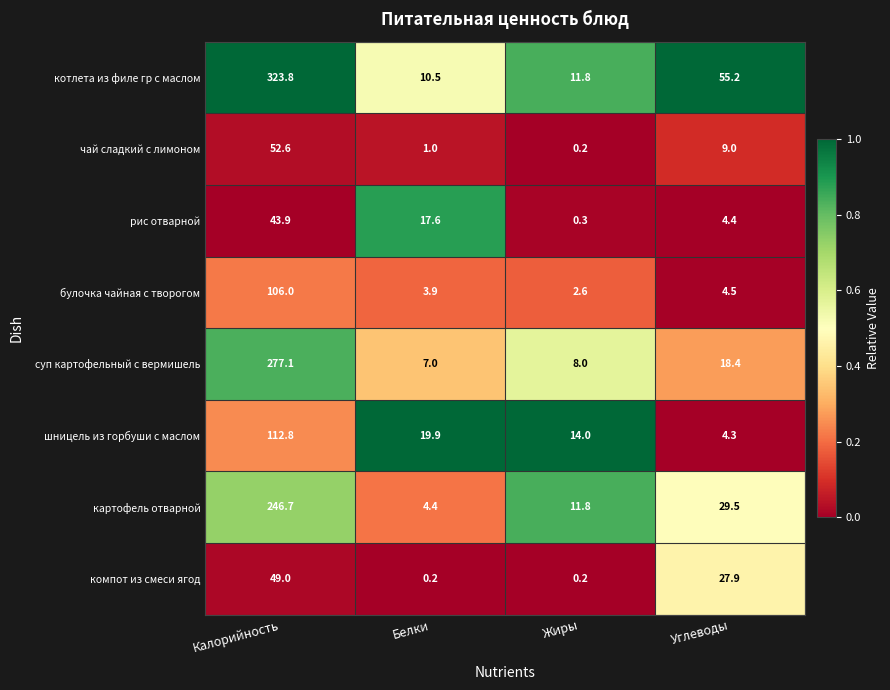

How many values in the шницель из горбуши с маслом series exceed 19?

2